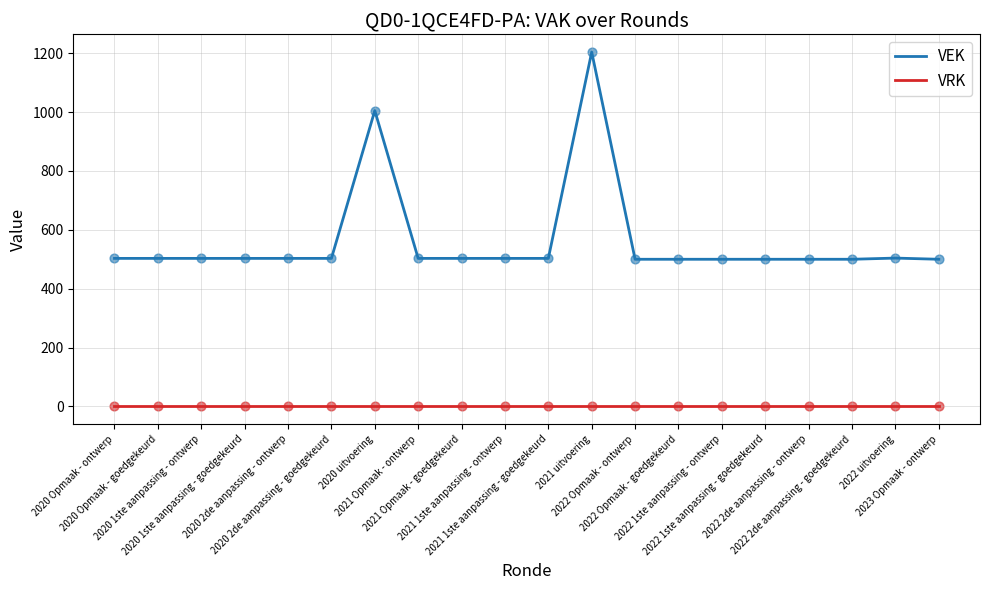

At how many categories does at least one series exceed 45?

20